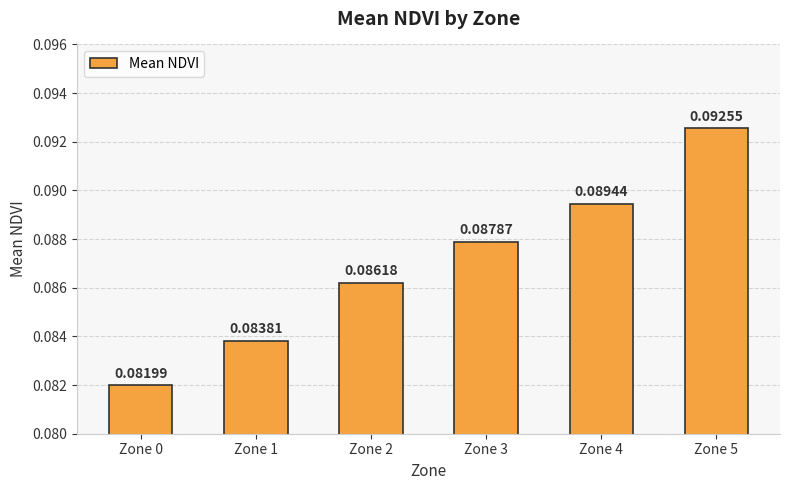

Where is the data nearest to the value 0?

Zone 0